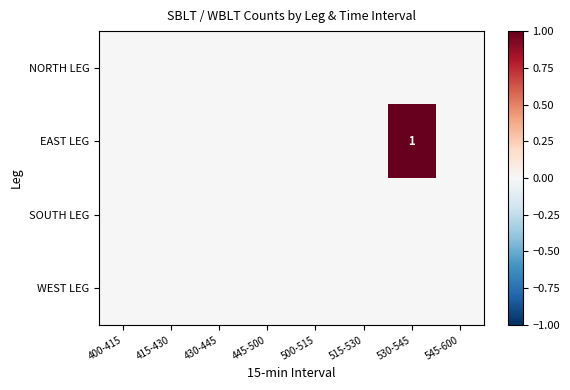

Count the number of data series in this chart.

4